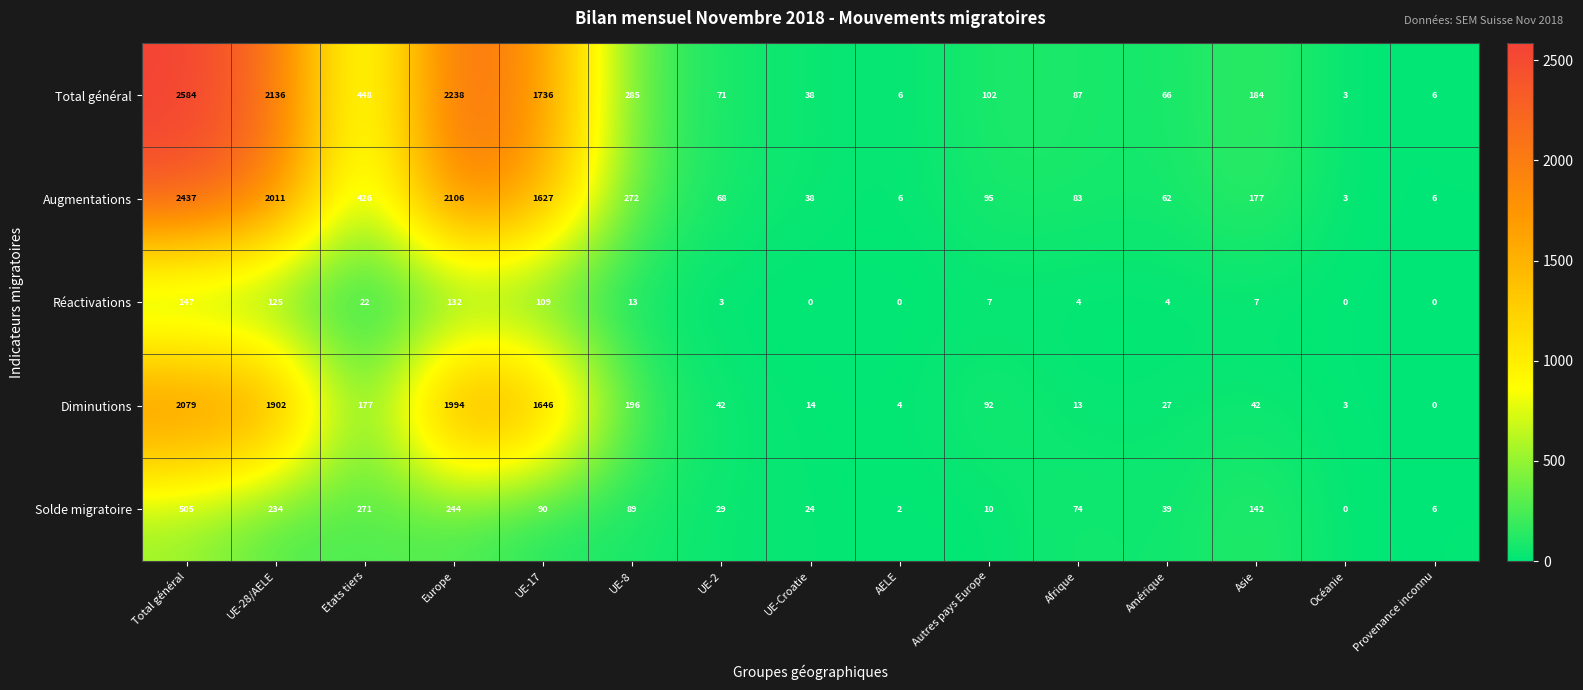

Which series has the largest range (max minus min)?

Total général